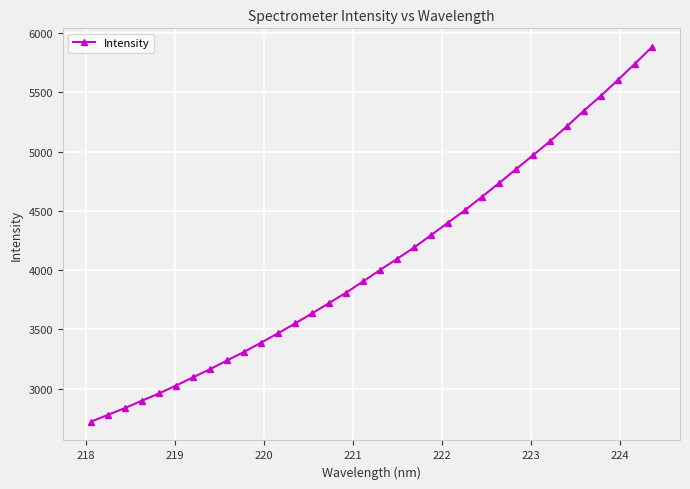

What is the greatest value displayed?

5881.8